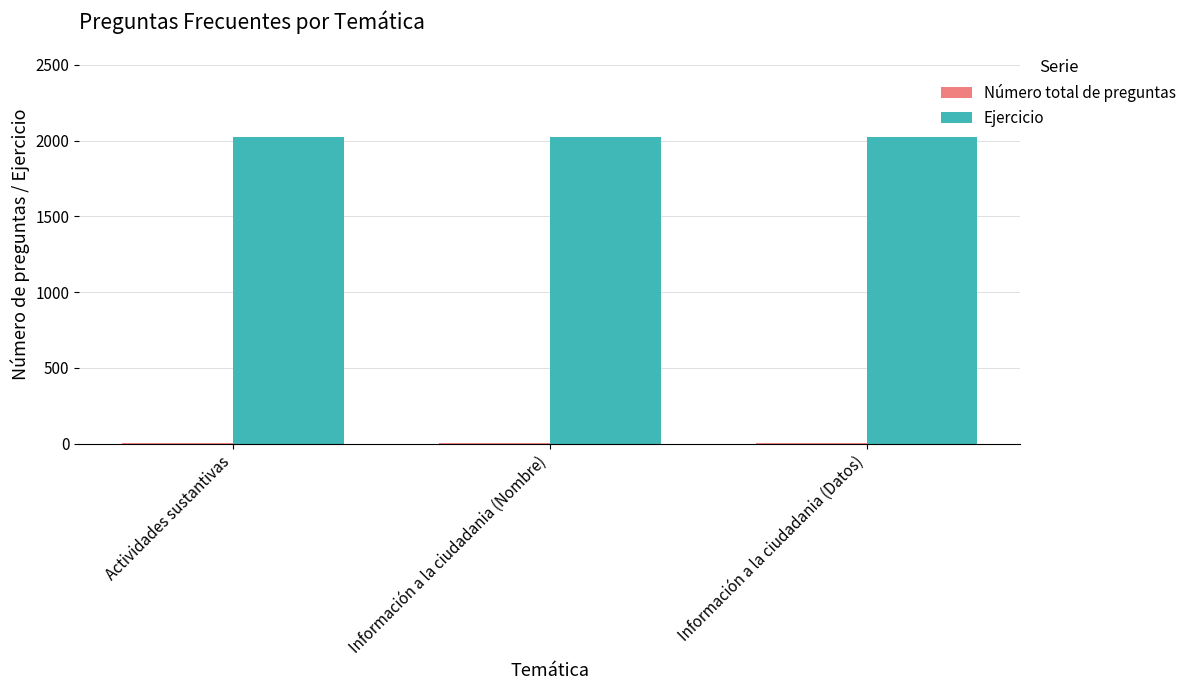

Is it true that Ejercicio equals 2021 at Actividades sustantivas?

True